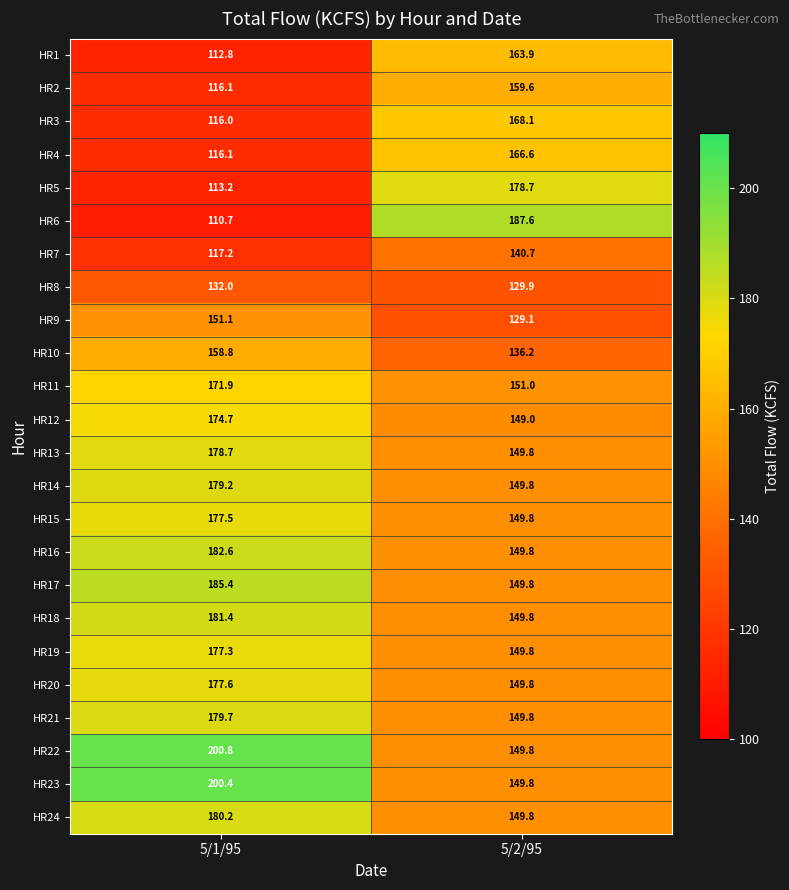

How many distinct data groups are displayed?

24